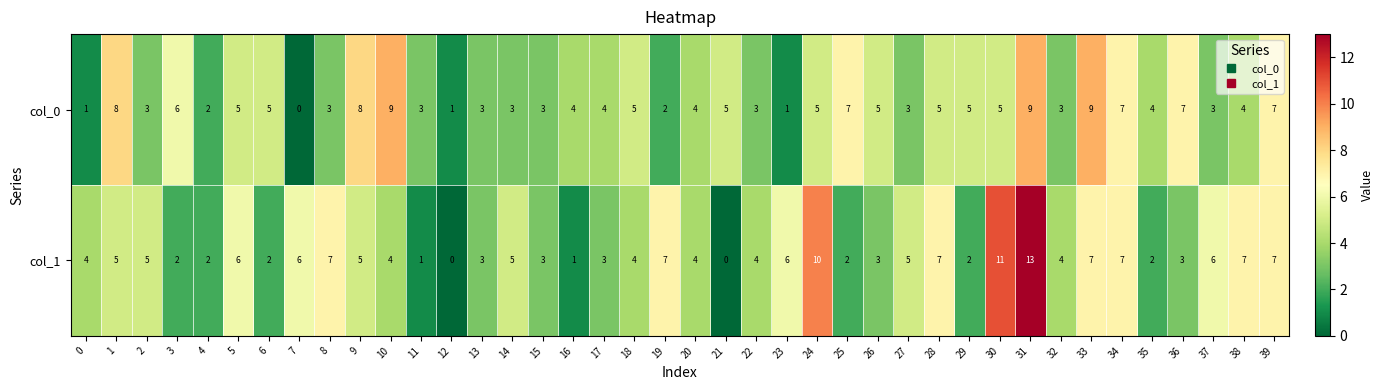

Which label corresponds to the largest value in the chart?

31